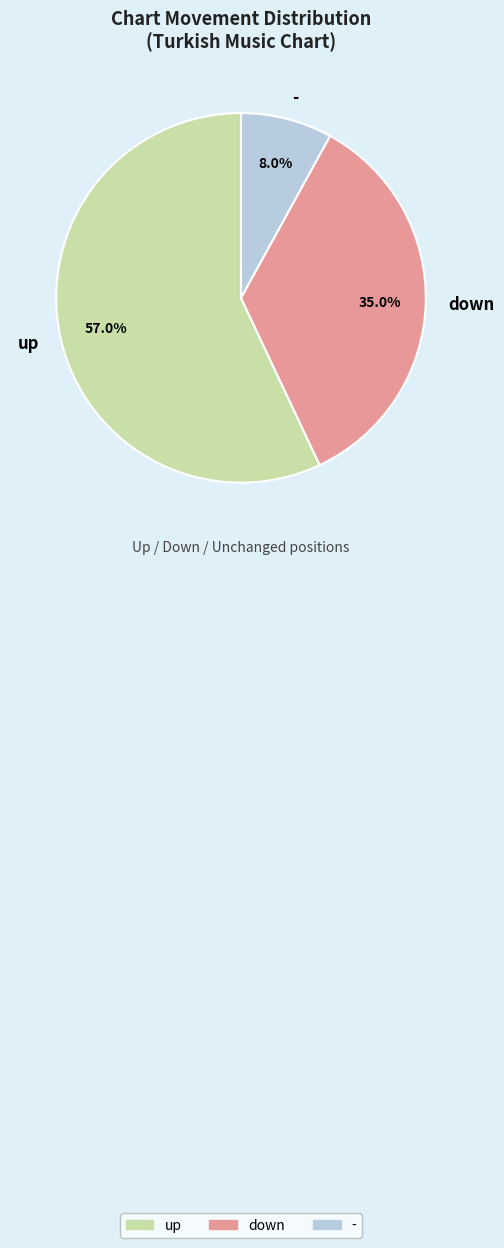

Count the number of slices in the pie.

3